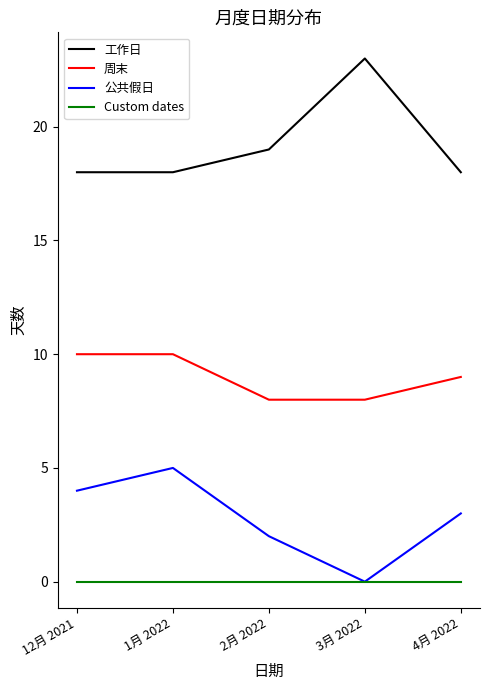

Reading left to right, extract all data points from this chart.

工作日: 12月 2021=18	1月 2022=18	2月 2022=19	3月 2022=23	4月 2022=18
周末: 12月 2021=10	1月 2022=10	2月 2022=8	3月 2022=8	4月 2022=9
公共假日: 12月 2021=4	1月 2022=5	2月 2022=2	3月 2022=0	4月 2022=3
Custom dates: 12月 2021=0	1月 2022=0	2月 2022=0	3月 2022=0	4月 2022=0